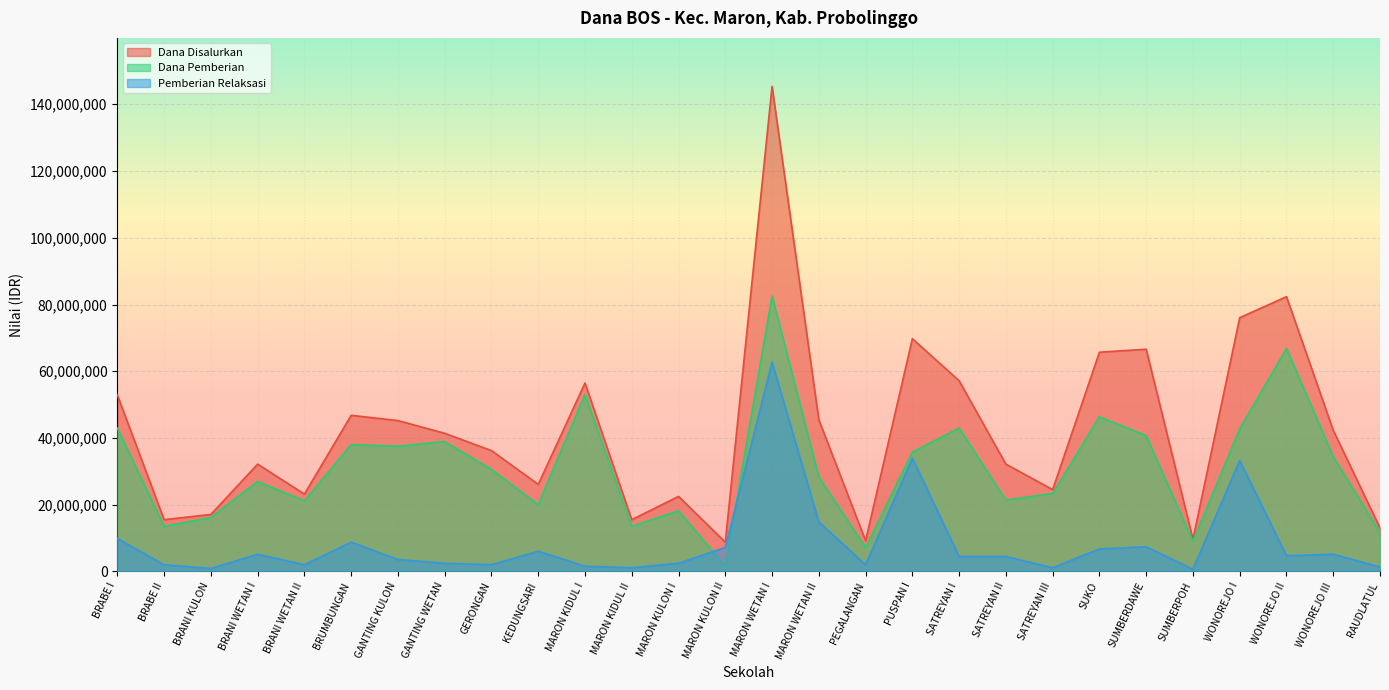

At which category does Siswa Pemberian reach its first local peak?

BRANI WETAN I